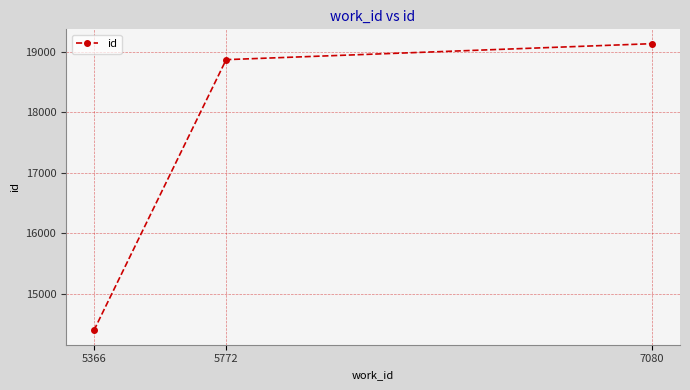

The value at 5366 is 25403. True or false?

False